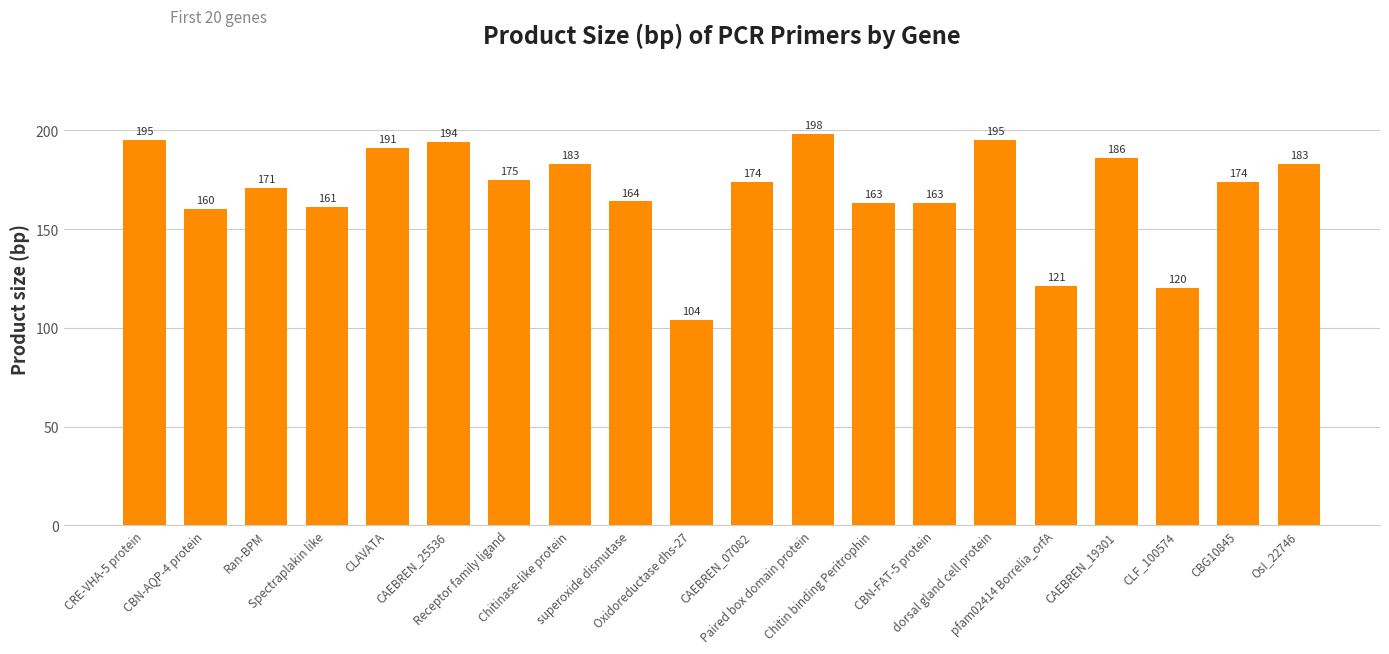

Does the chart contain any negative values?

No